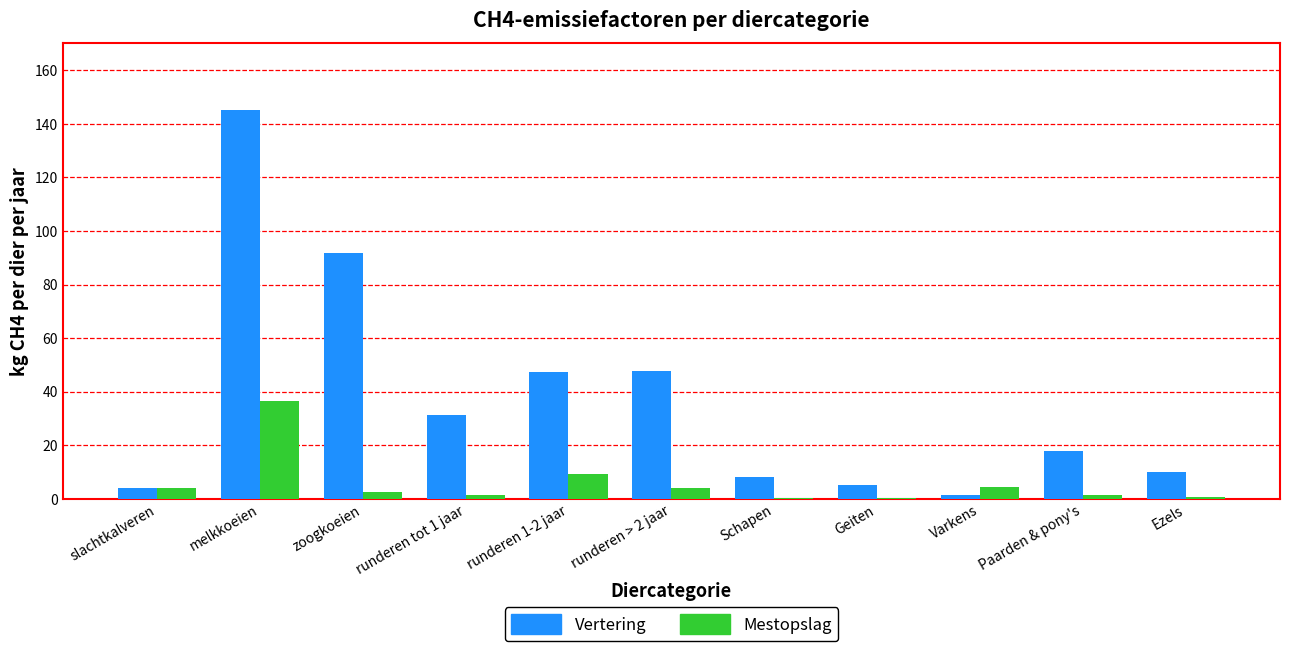

At which category is the sum across all series the highest?

melkkoeien